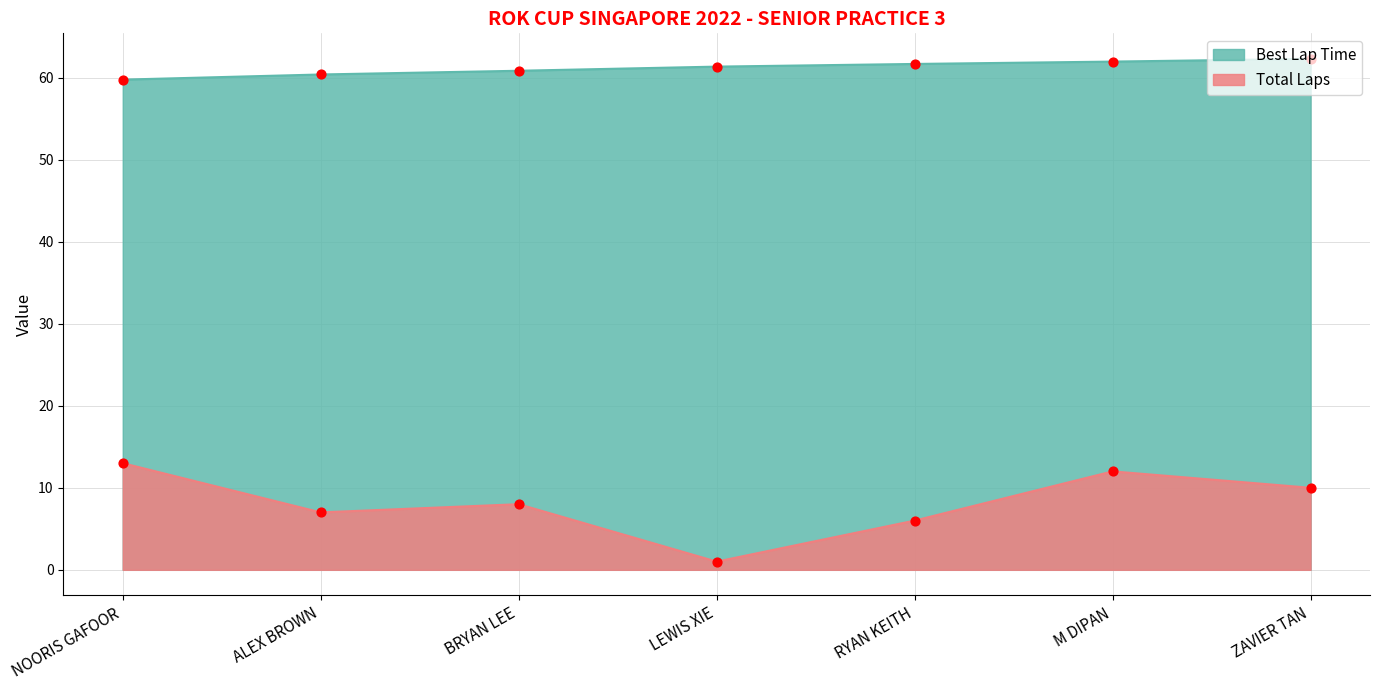

What is the total value across all series at LEWIS XIE?

62.3